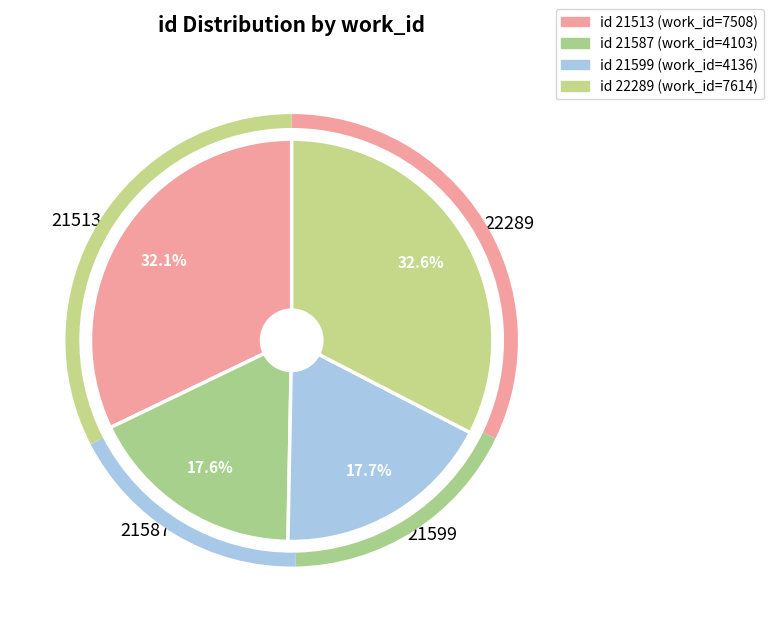

Which has a higher value, 21599 or 21513?

21513